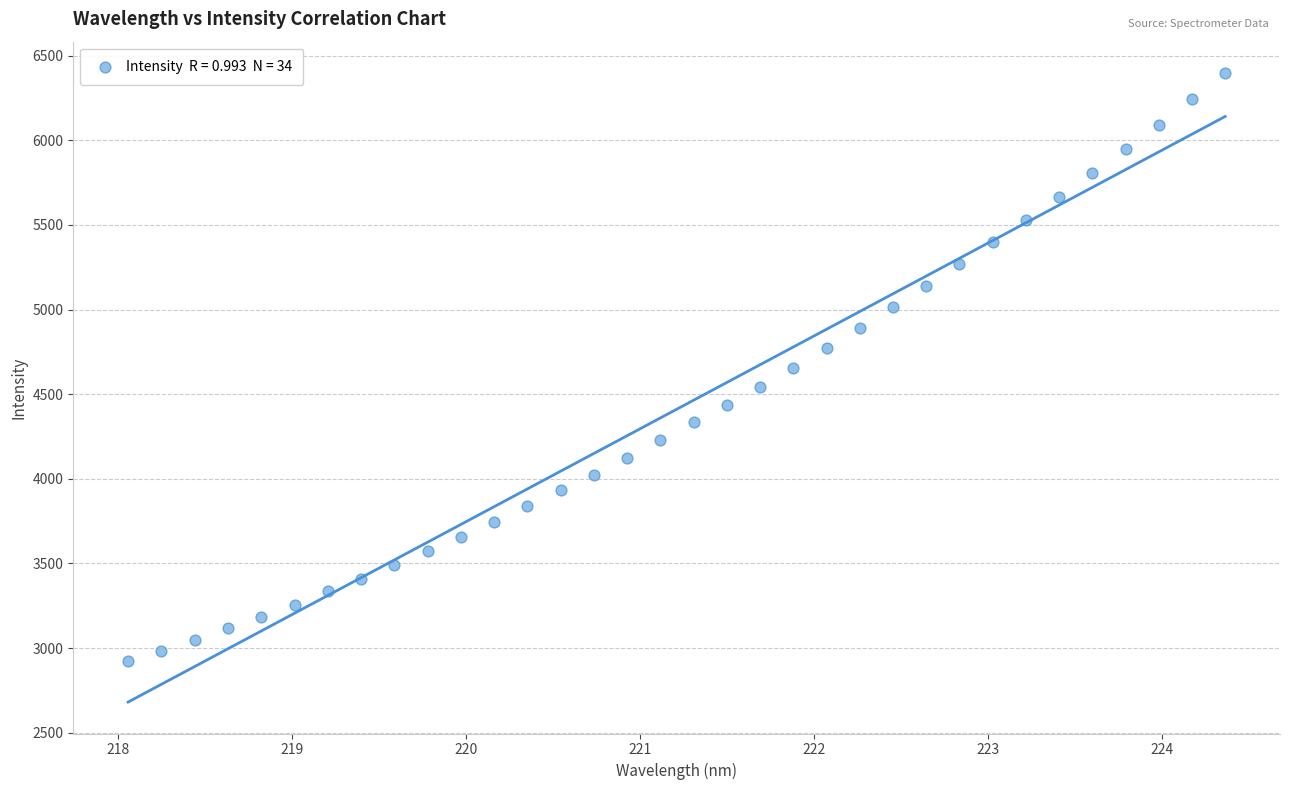

What is the range of X values (max minus min)?

6.3